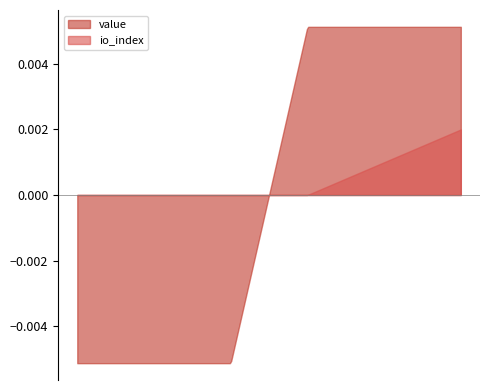

Which series has the largest range (max minus min)?

value